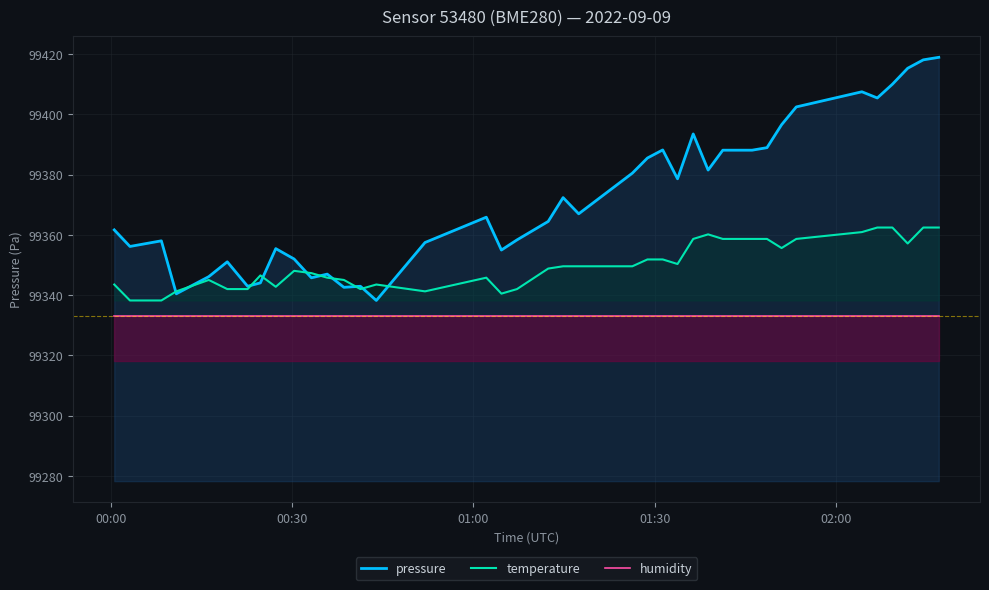

Which series has the largest total across all categories?

pressure